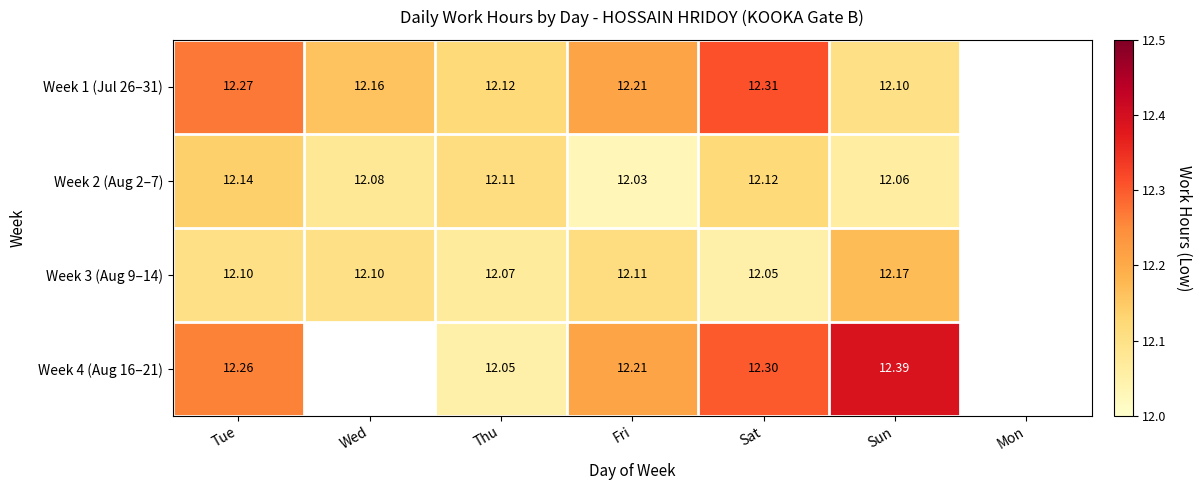

Is the value of Week 2 (Aug 2–7) at Wed greater than the value of Week 1 (Jul 26–31) at Sun?

No